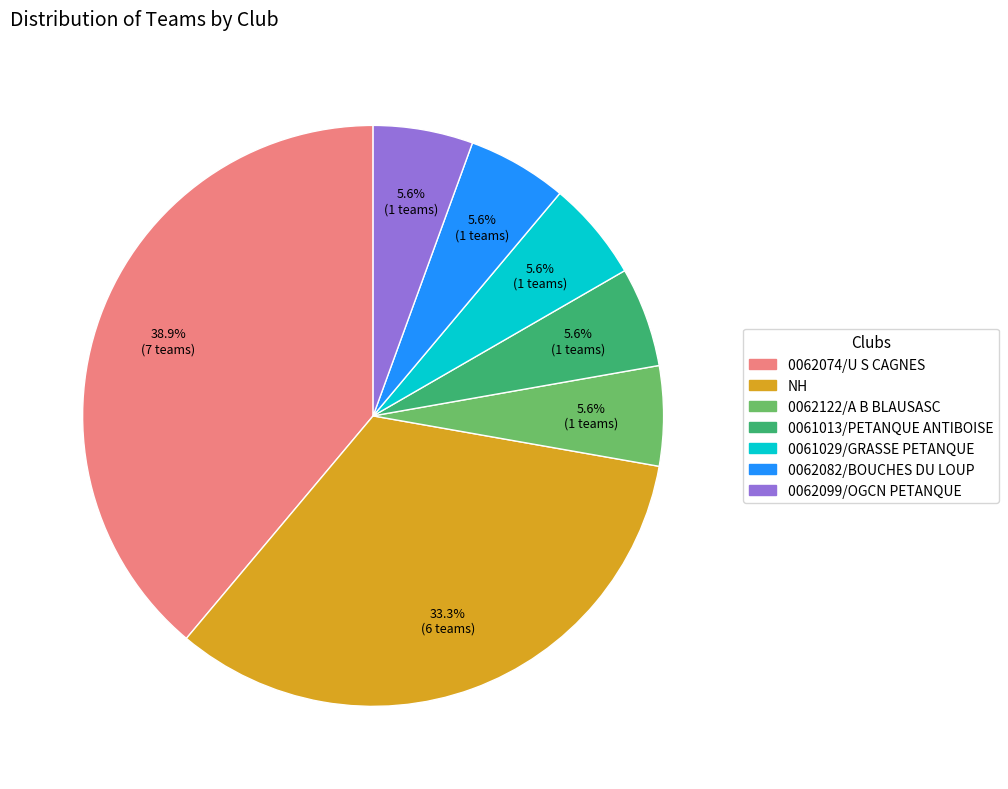

To the nearest percent, what is the average slice percentage?

14%